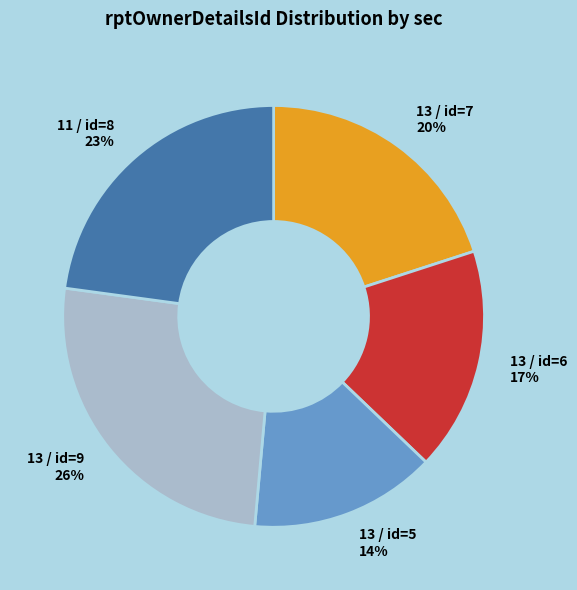

Does any single category account for the majority?

No